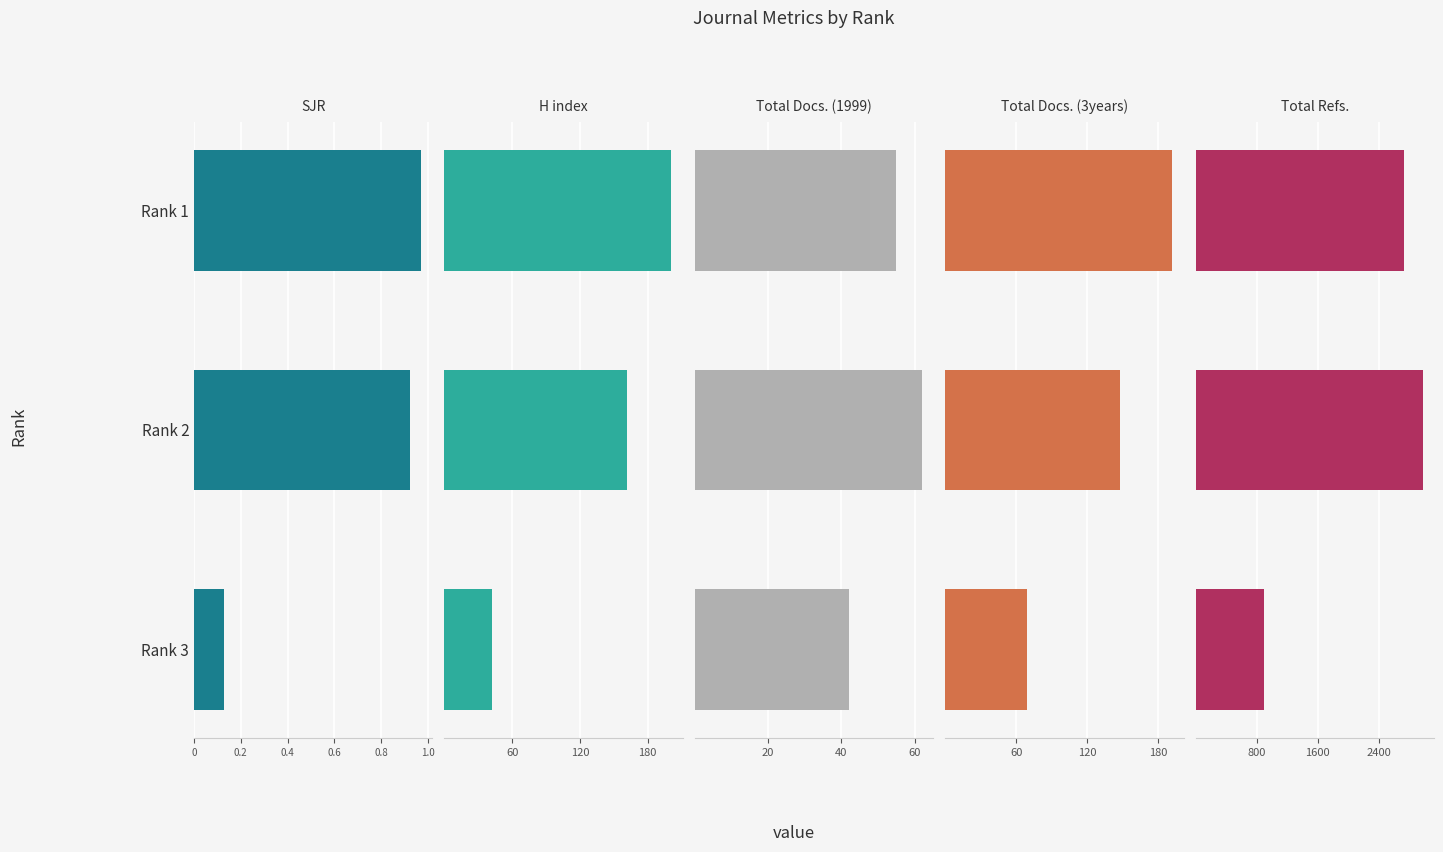

What is the minimum value shown in the chart?

0.1